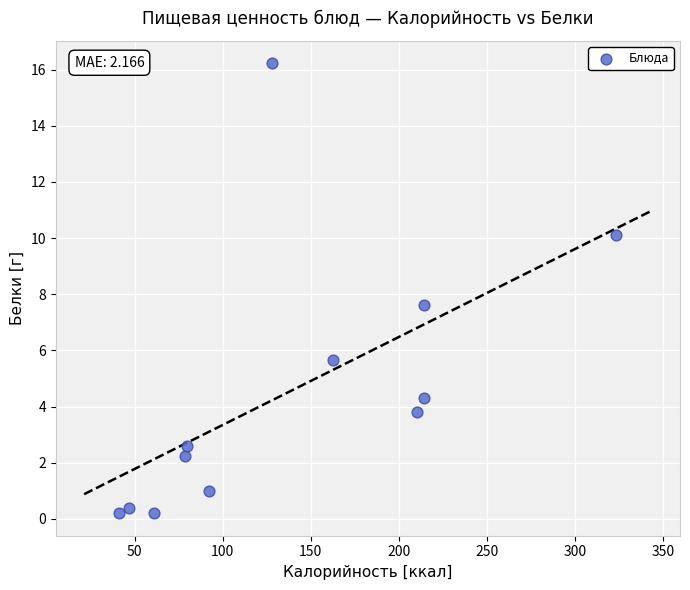

What is the average X value?

137.8